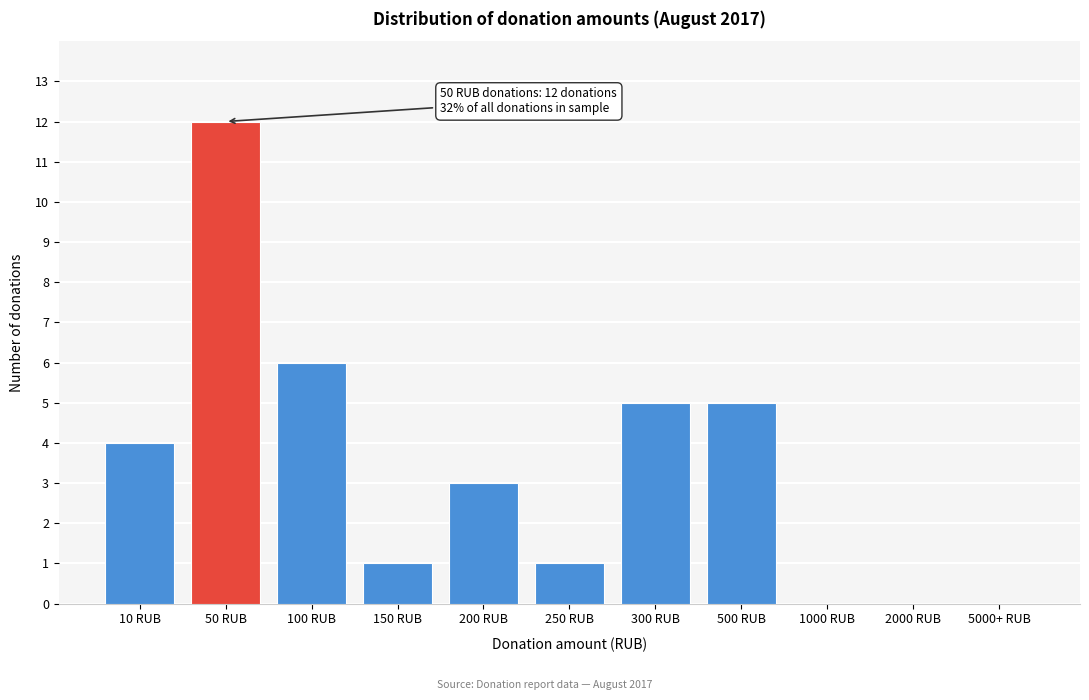

Reading left to right, list all the values displayed in this chart.

10 RUB=4	50 RUB=12	100 RUB=6	150 RUB=1	200 RUB=3	250 RUB=1	300 RUB=5	500 RUB=5	1000 RUB=0	2000 RUB=0	5000+ RUB=0